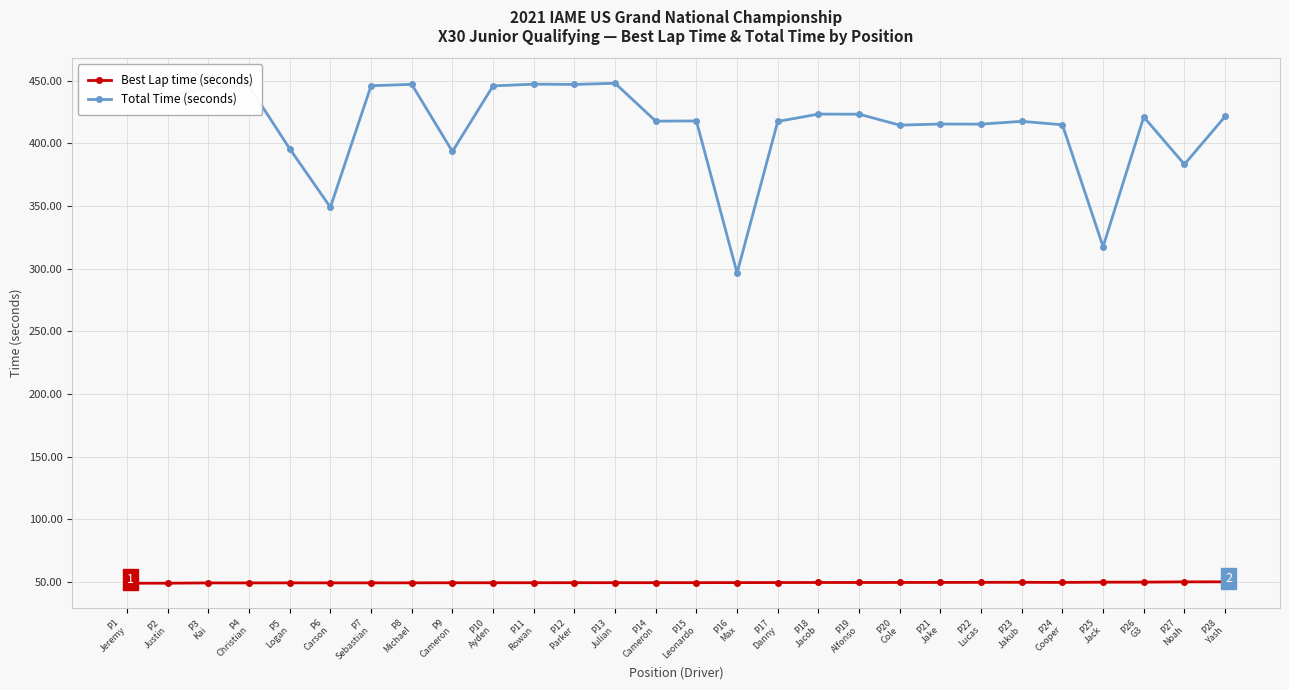

At how many categories does at least one series exceed 79?

28